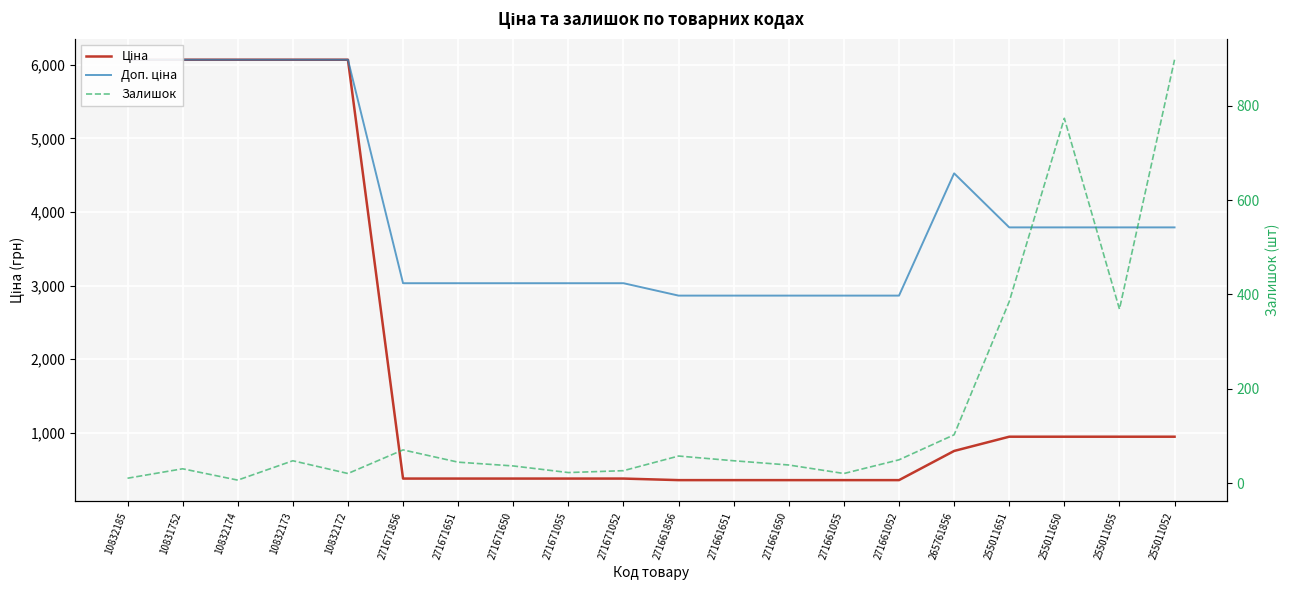

Which series has the largest total across all categories?

Доп. ціна